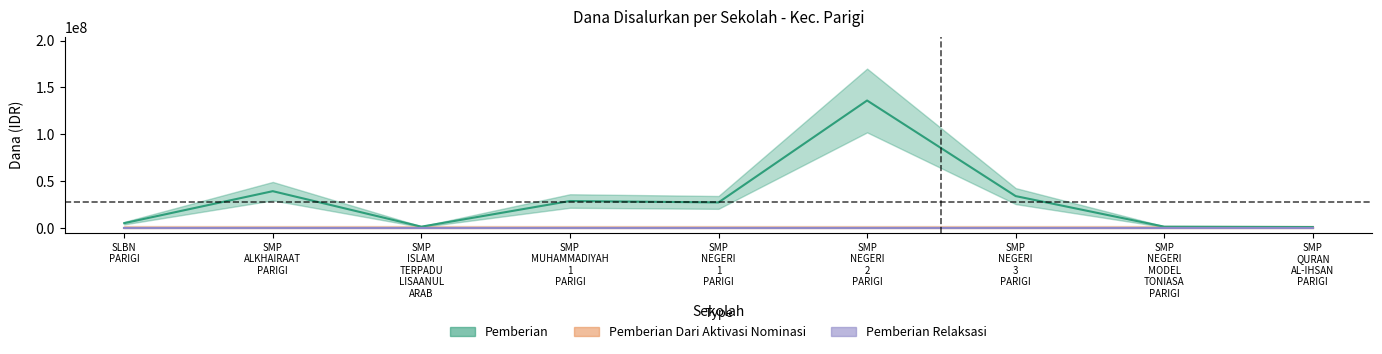

Reading right to left, list all the values displayed in this chart.

Pemberian: 1125000	1500000	34125000	136125000	27375000	28875000	1500000	39375000	5250000
Pemberian Dari Aktivasi Nominasi: 0	0	0	0	0	0	0	0	0
Pemberian Relaksasi: 0	0	0	0	0	0	0	0	0